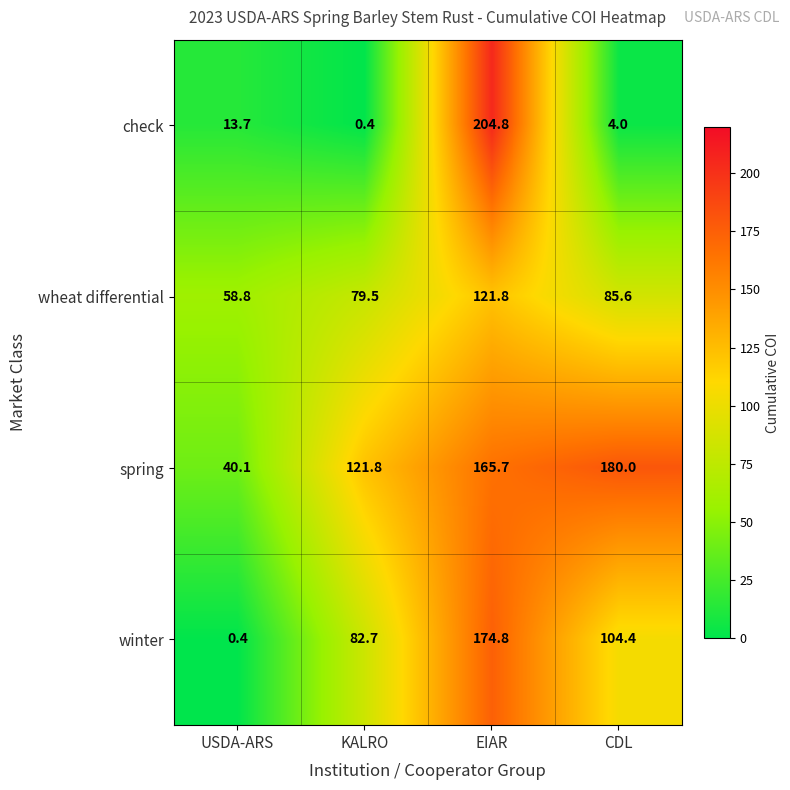

Which series has the widest spread of values?

check